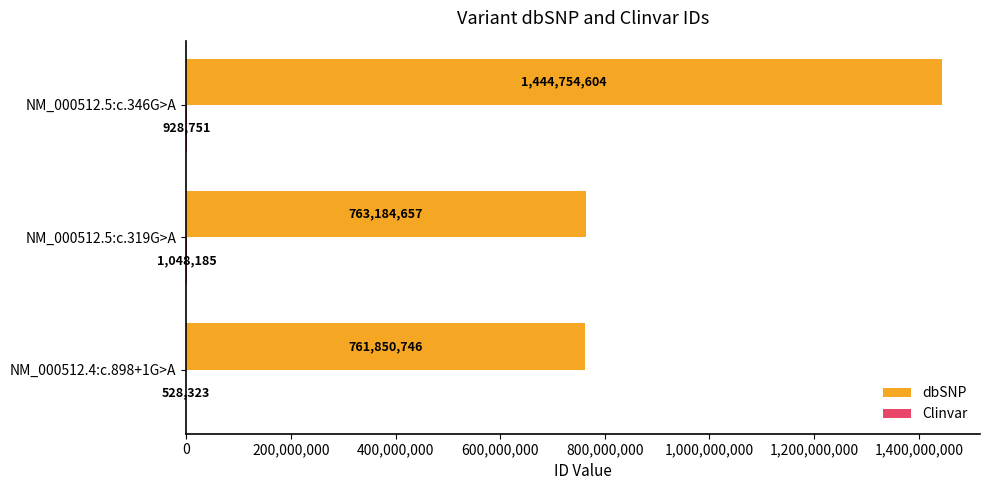

True or false: dbSNP has a value of 153725016 at NM_000512.5:c.319G>A.

False